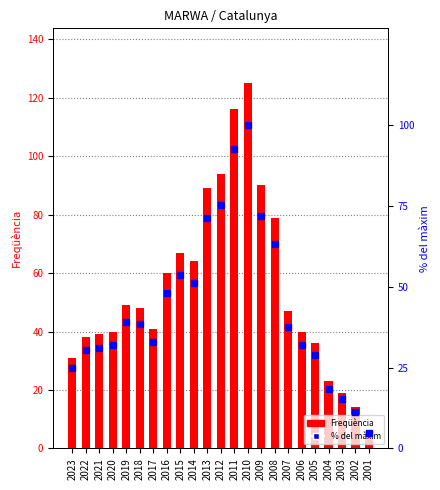

What is the average value of the % del màxim series?

43.7